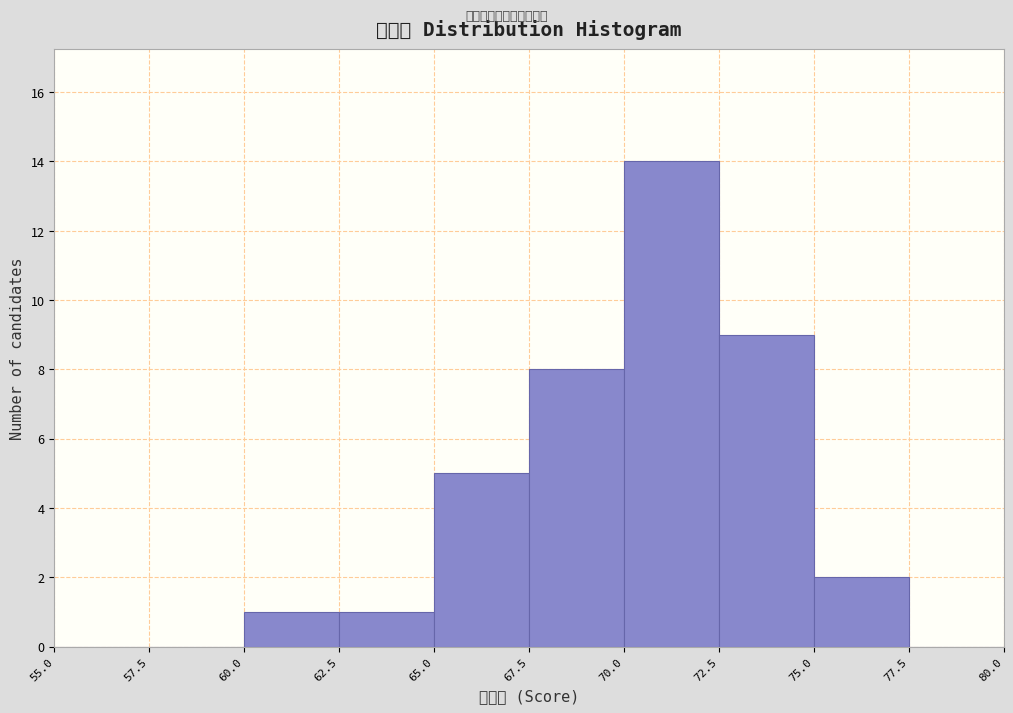

Reading left to right, list every bar in this chart as the range it spans on the x-axis followed by its height. The values are not printed on the chart, so give them approximately, as read against the axis.

55.0 to 57.5: 0
57.5 to 60.0: 0
60.0 to 62.5: 1
62.5 to 65.0: 1
65.0 to 67.5: 5
67.5 to 70.0: 8
70.0 to 72.5: 14
72.5 to 75.0: 9
75.0 to 77.5: 2
77.5 to 80.0: 0